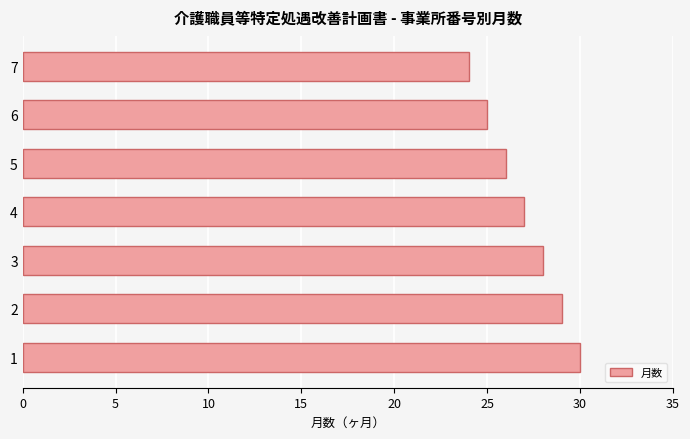

Which category has the lowest value across all series?

7